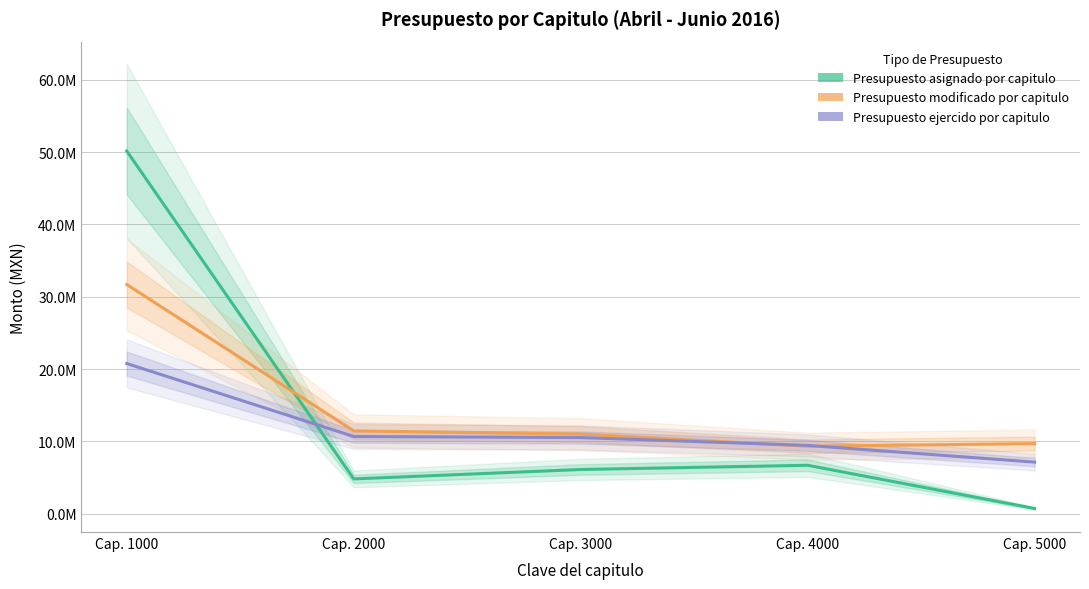

Rank the series by their maximum value, from lowest to highest.

Presupuesto ejercido por capitulo, Presupuesto modificado por capitulo, Presupuesto asignado por capitulo